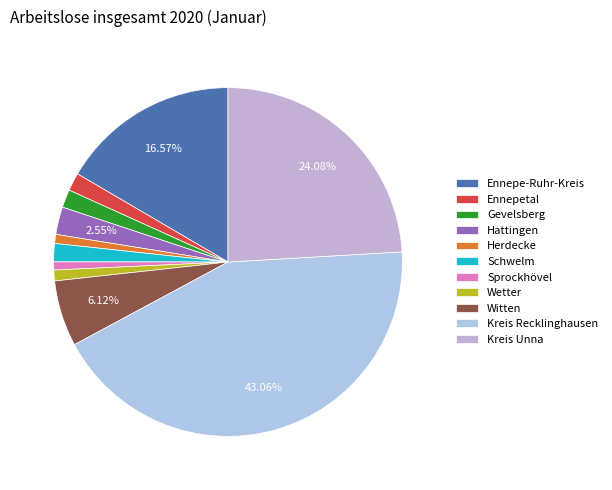

Which slice is the smallest?

Sprockhövel